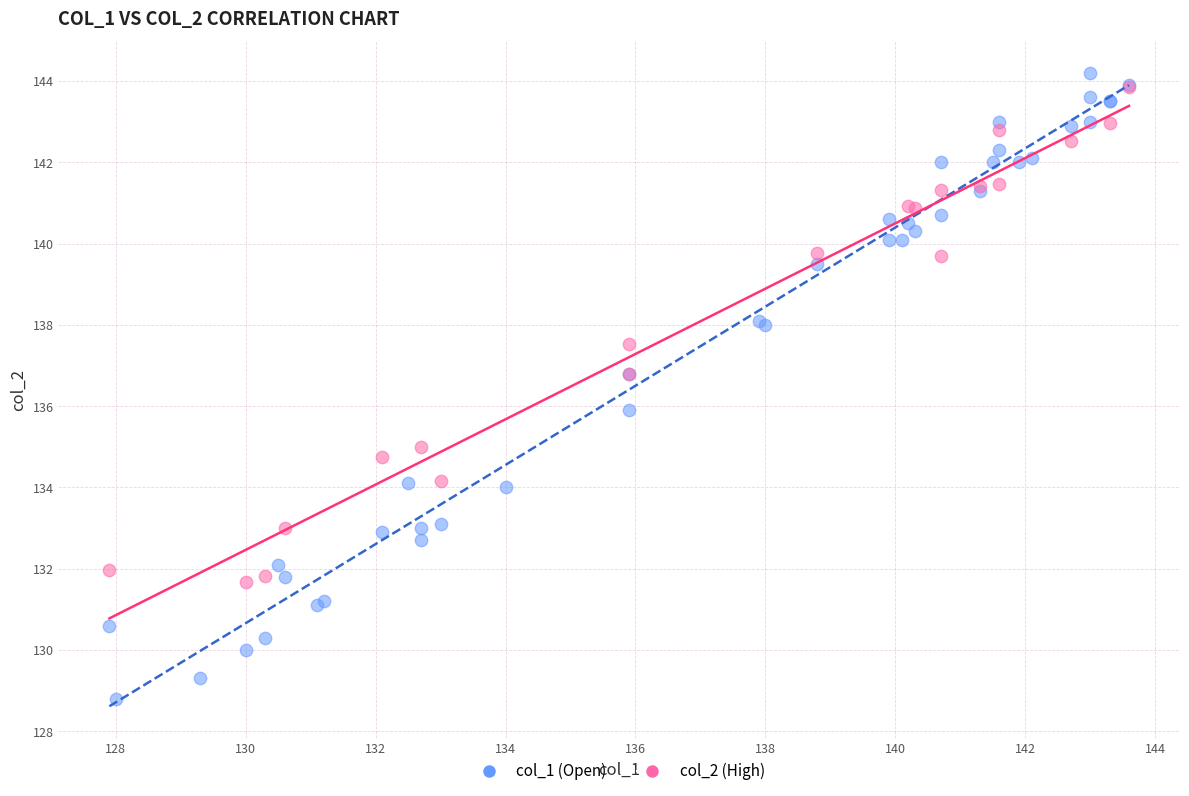

Which series has the largest Y range (max minus min)?

col_1 (Open)